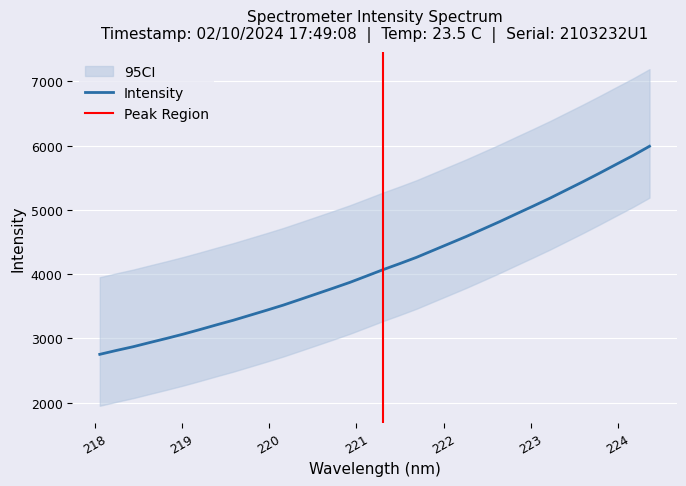

What is the minimum value for Intensity?

2751.7